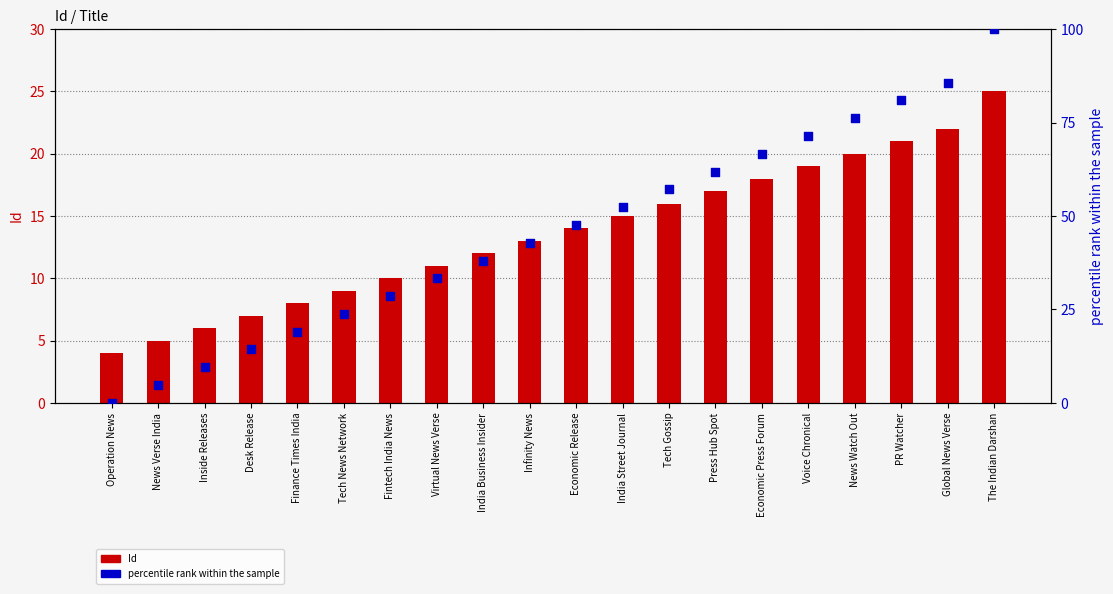

Which series has the widest spread of Y values?

percentile rank within the sample